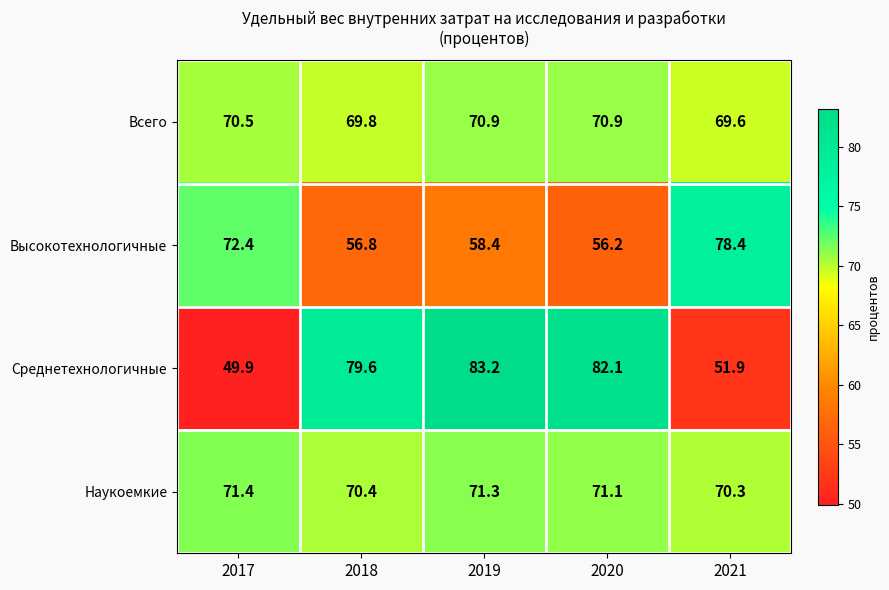

Rank the categories by Высокотехнологичные value from lowest to highest.

2020, 2018, 2019, 2017, 2021